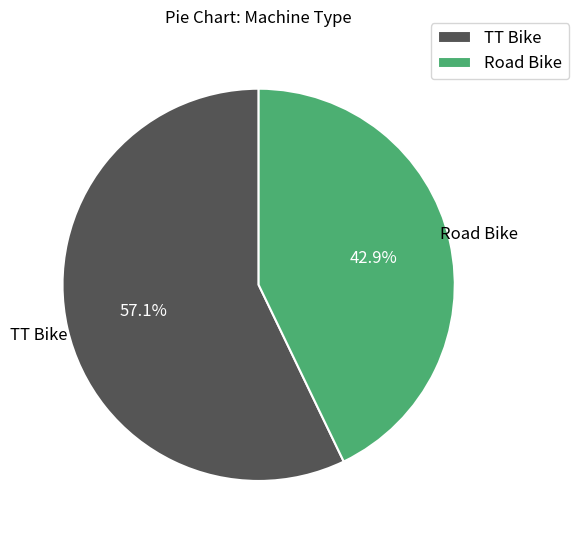

Count the number of slices in the pie.

2